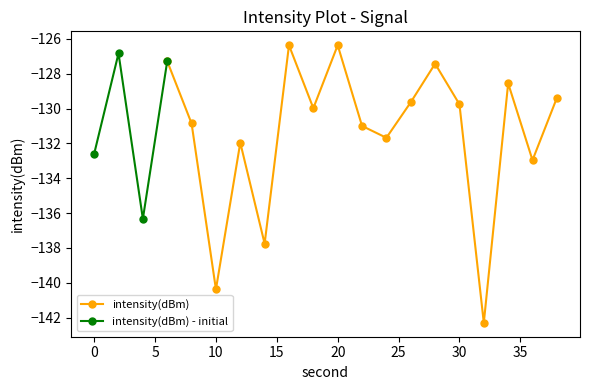

What is the change in value from 18 to 20?

+3.6